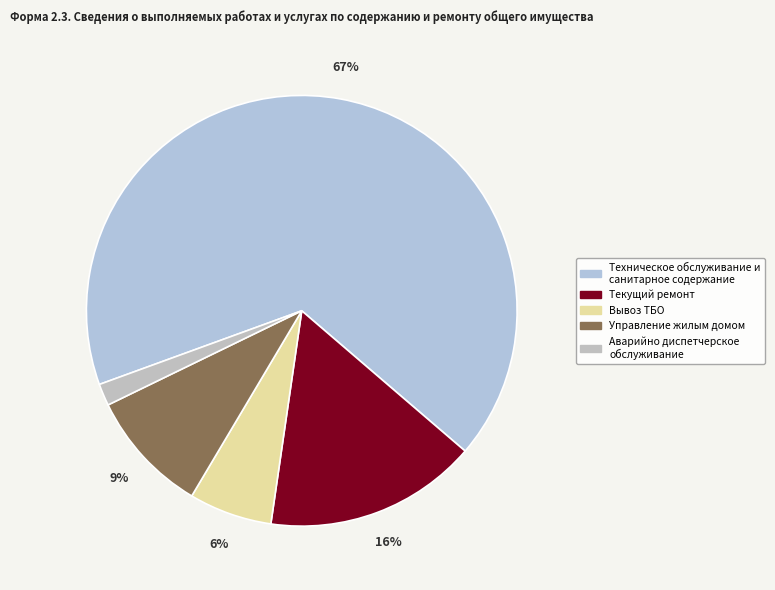

How many slices are in this pie chart?

5